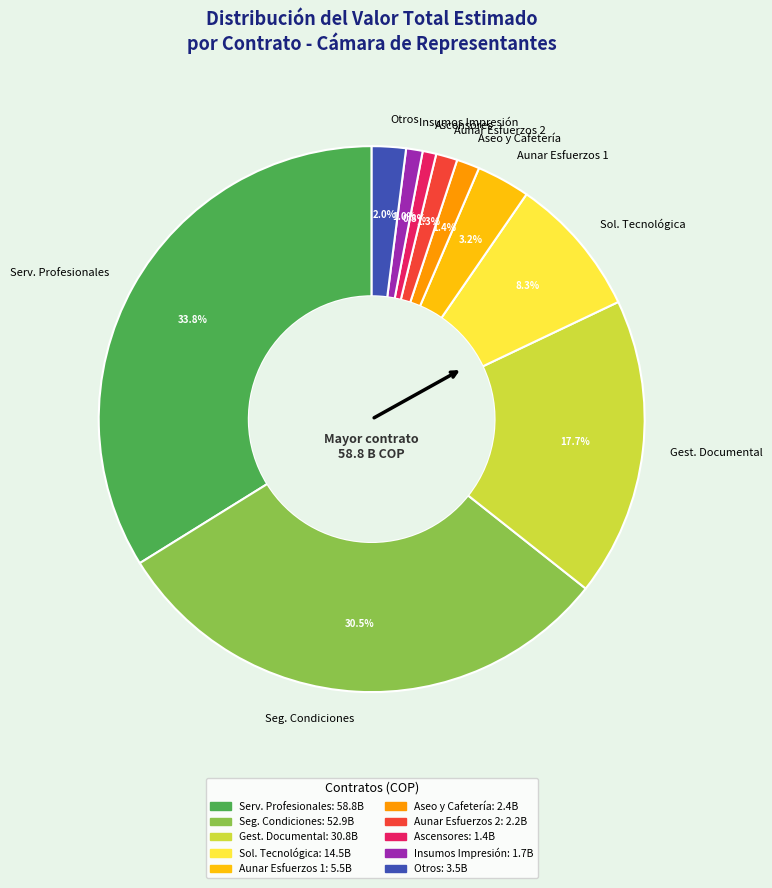

Which category has the biggest portion of the pie?

Serv. Profesionales